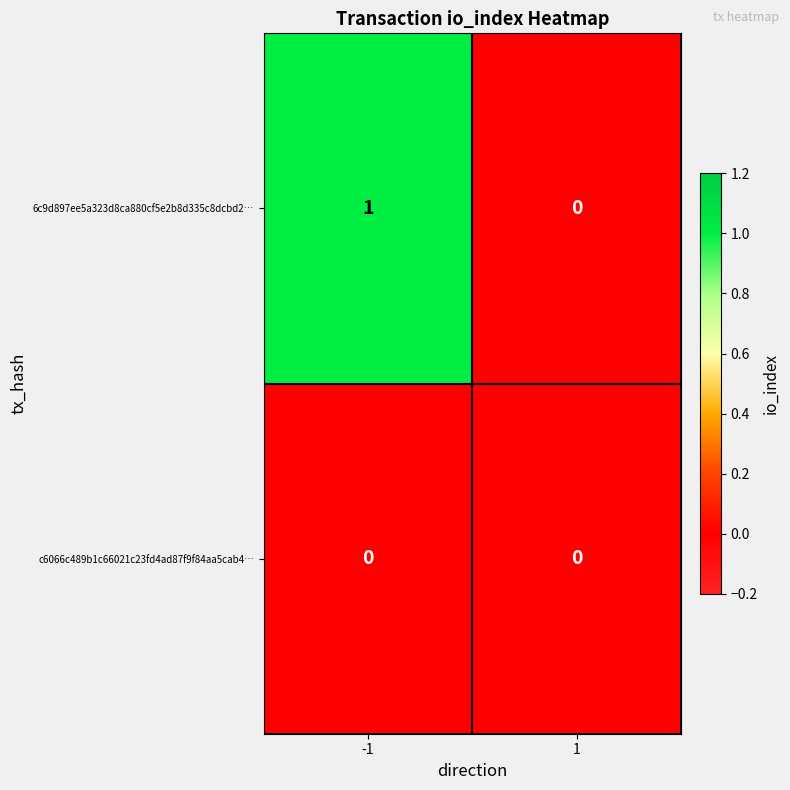

Rank the series by their maximum value, from highest to lowest.

6c9d897ee5a323d8ca880cf5e2b8d335c8dcbd2…, c6066c489b1c66021c23fd4ad87f9f84aa5cab4…